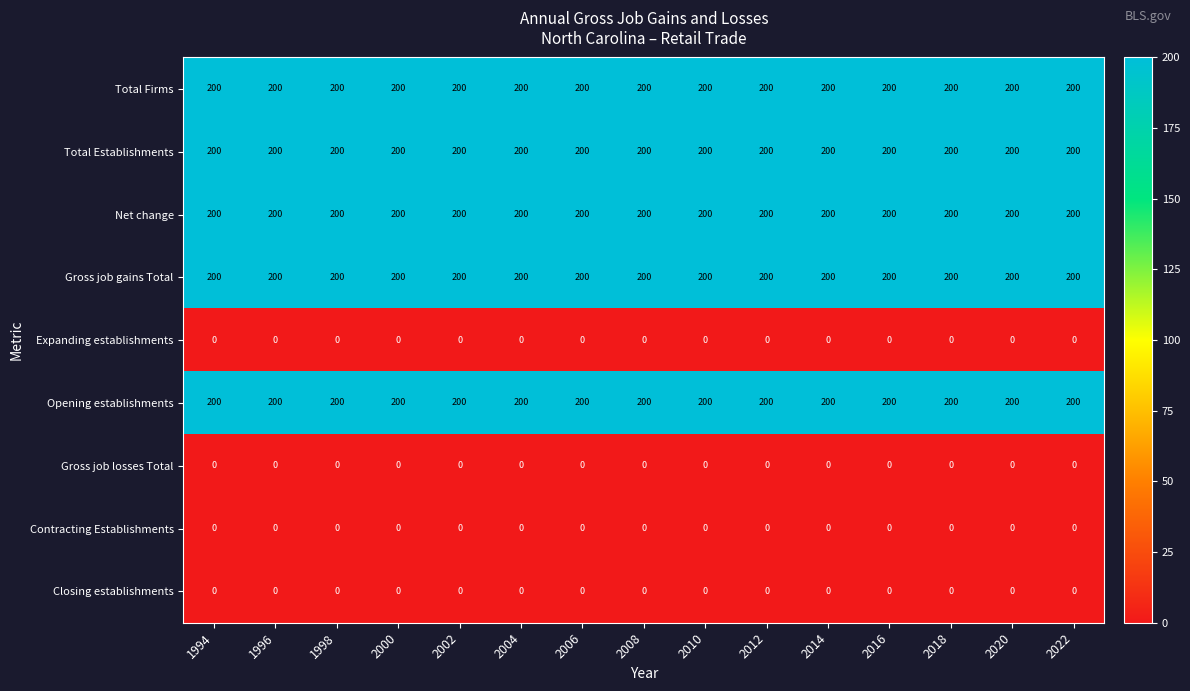

What is the highest value of the Gross job gains Total series?

200